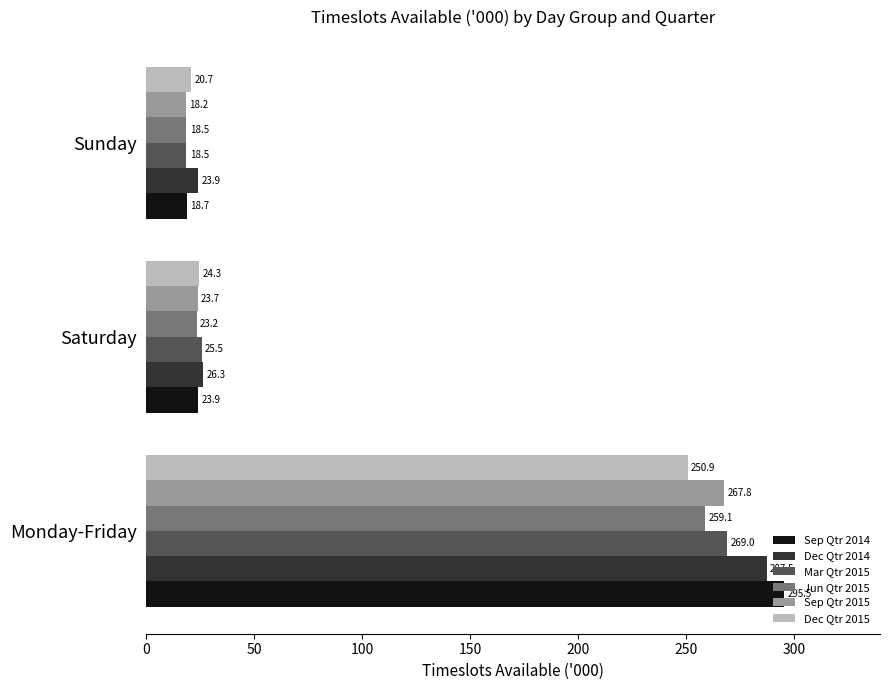

What is the maximum value for Jun Qtr 2015?

259.1